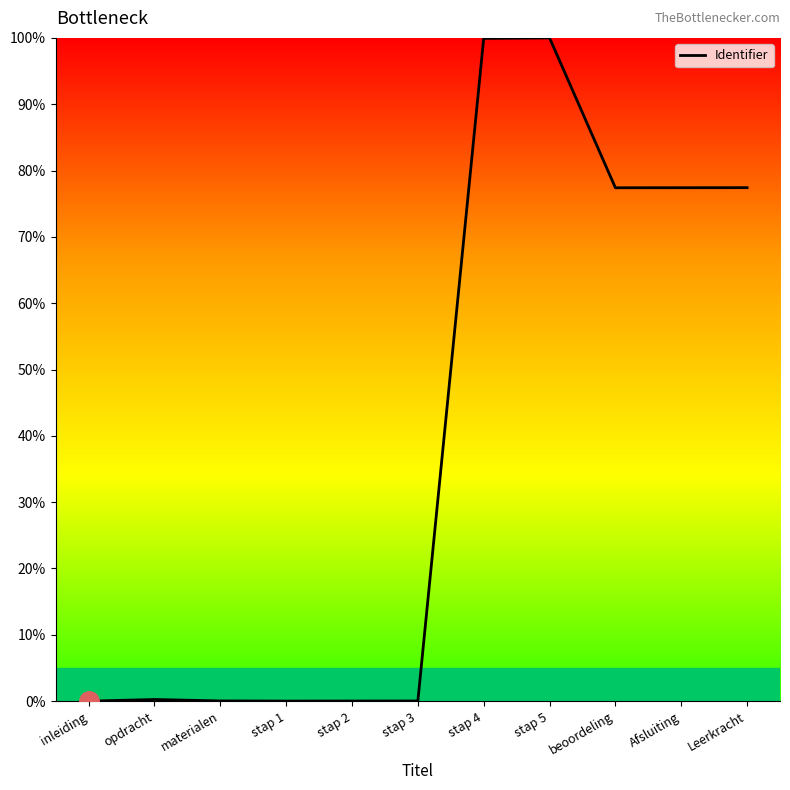

What is the greatest value displayed?

100.0